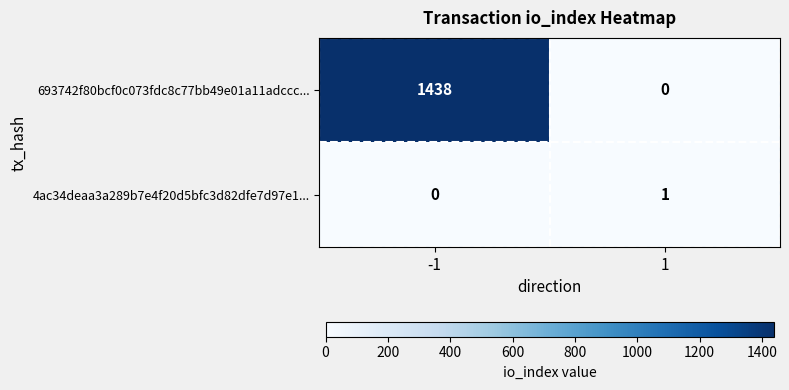

Which series has the largest total across all categories?

693742f80bcf0c073fdc8c77bb49e01a11adccc...